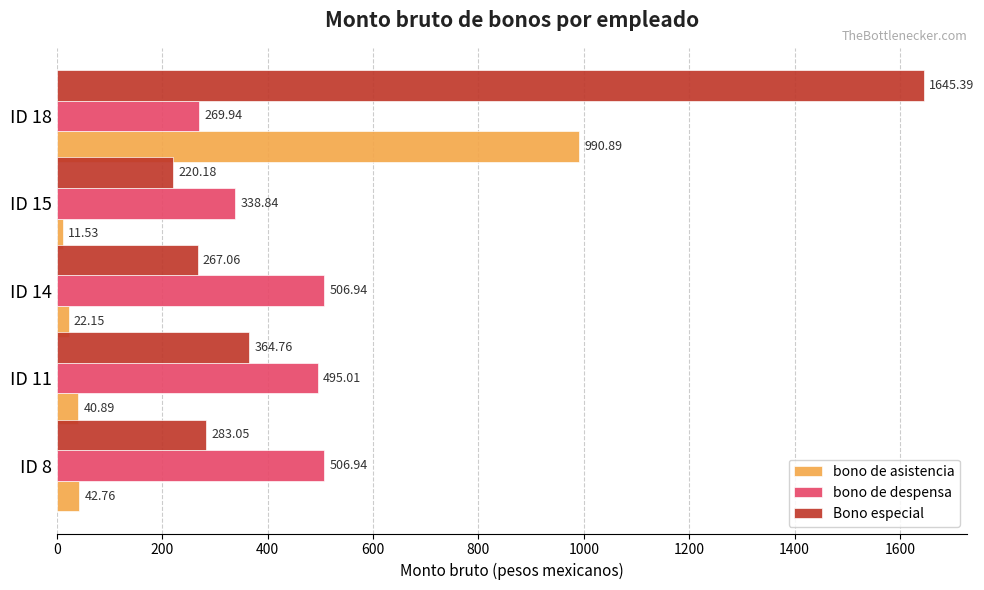

What is the difference between the maximum and minimum values in the bono de despensa series?

237.0